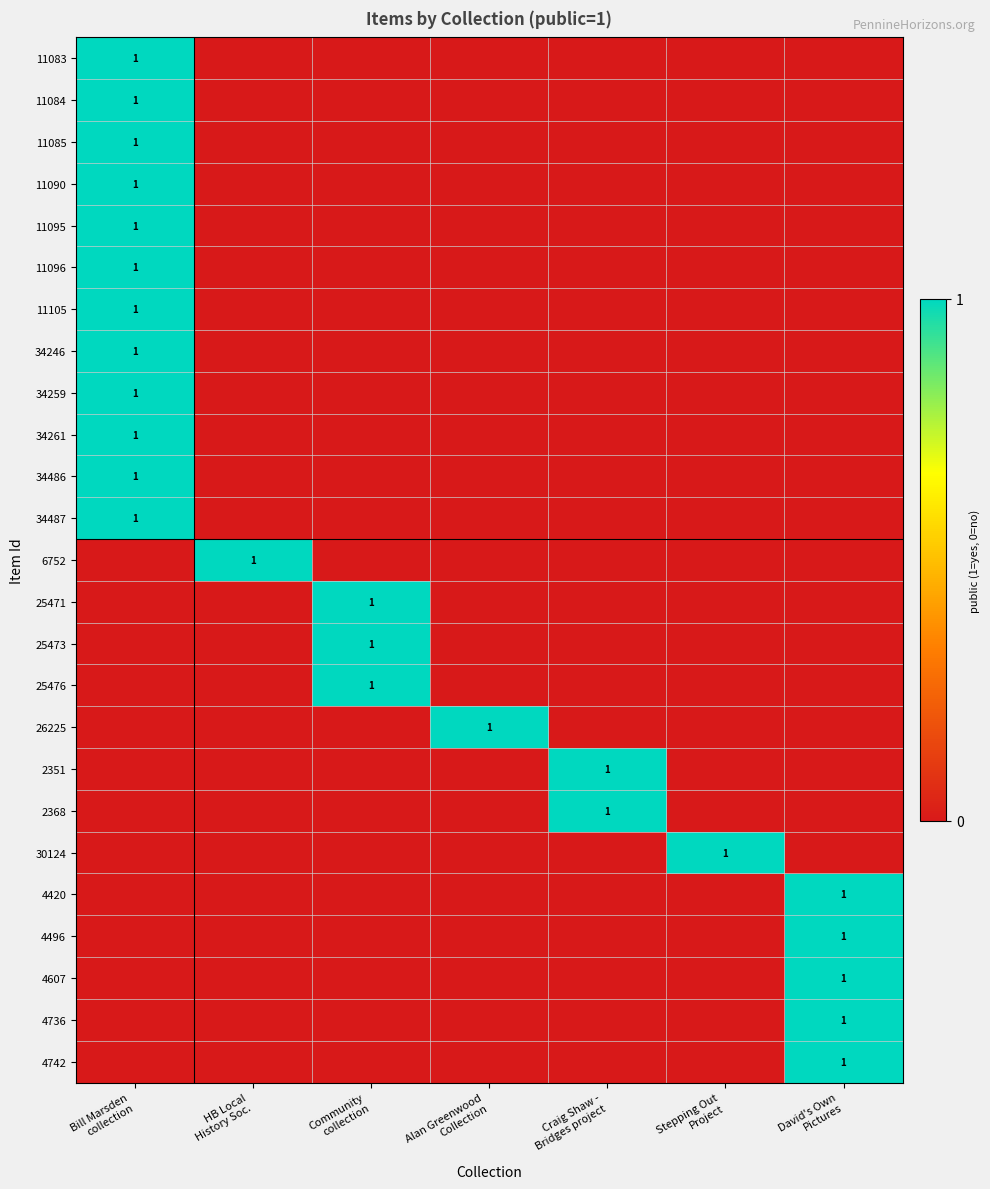

What is the greatest value displayed?

1